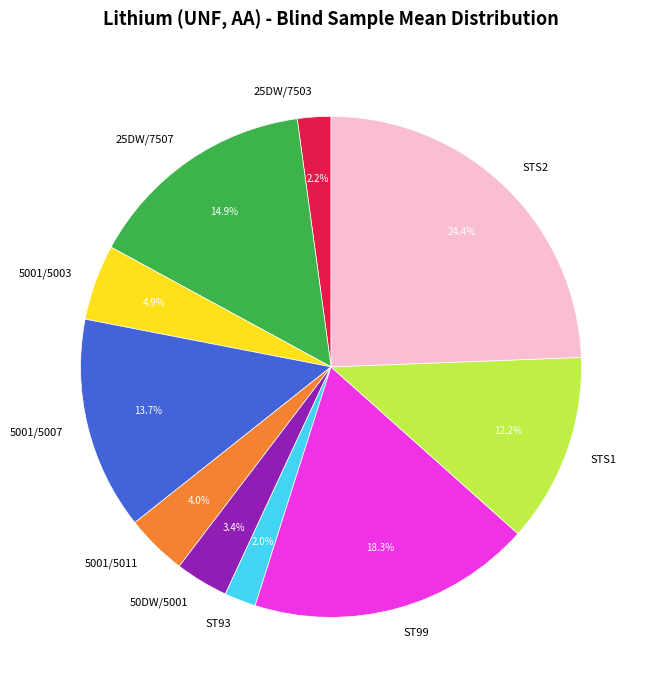

The 25DW/7503 slice represents 2% of the pie. True or false?

True